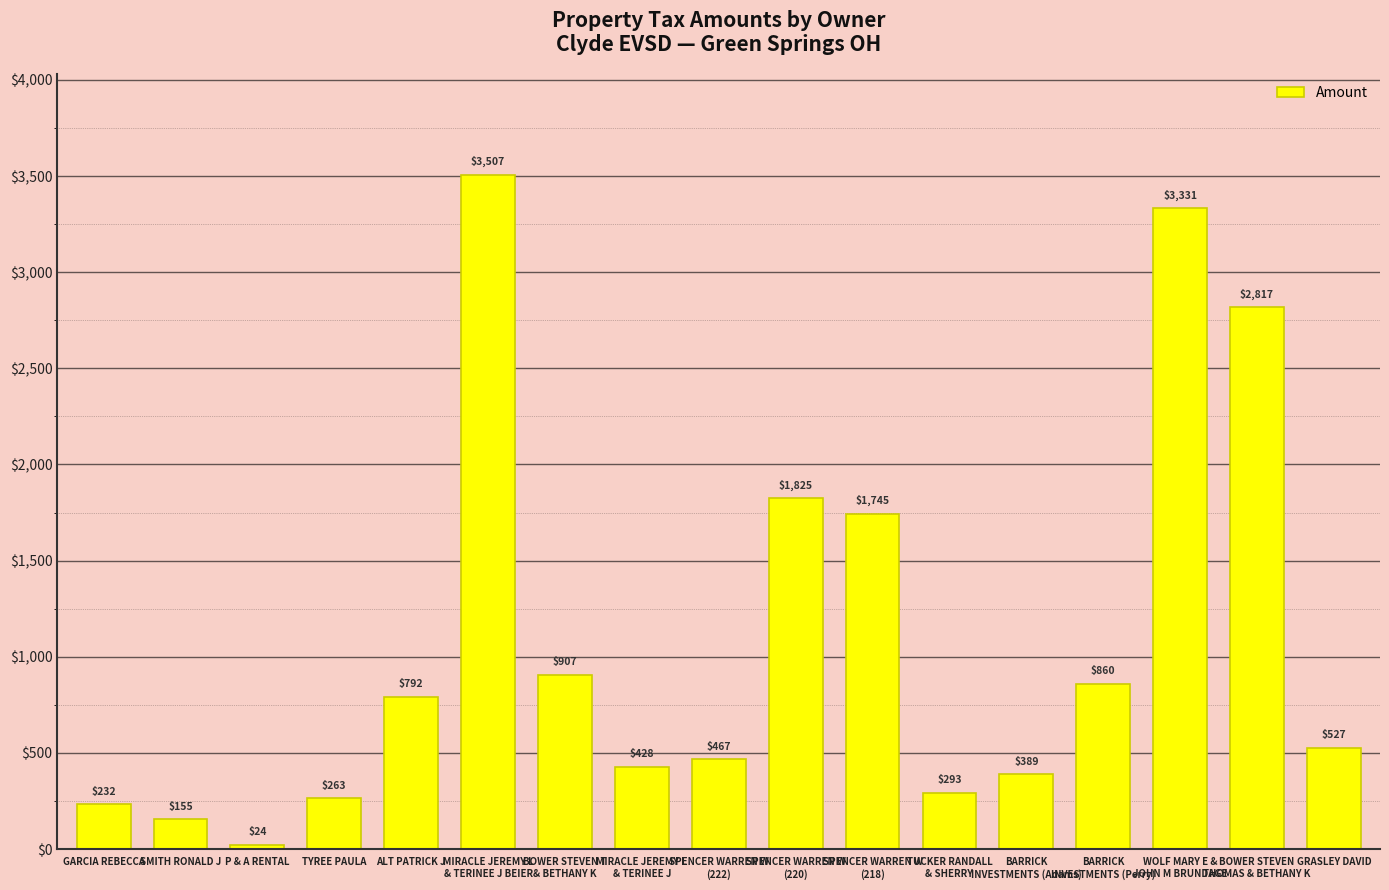

Which category has the lowest value across all series?

P & A RENTAL